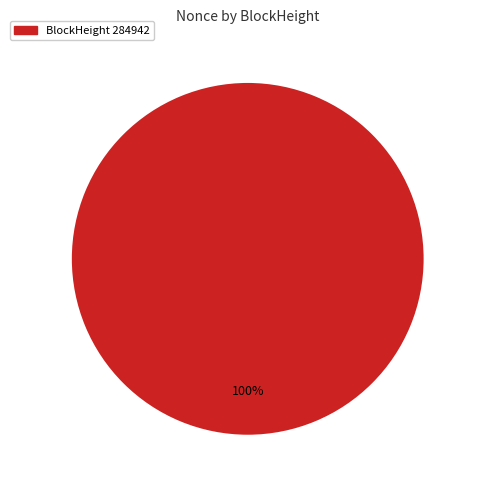

Is there any slice that represents more than half of the pie?

Yes